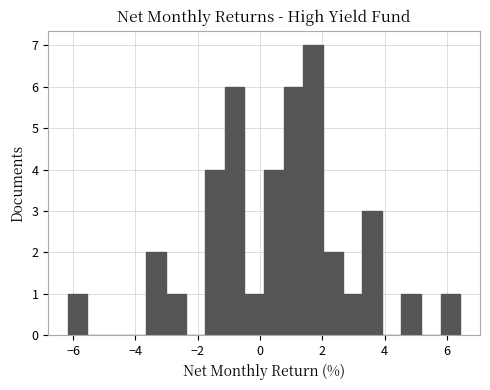

Around what value on the x-axis is the tallest bar? Give the approximate position of its centre, as read against the axis.

1.8